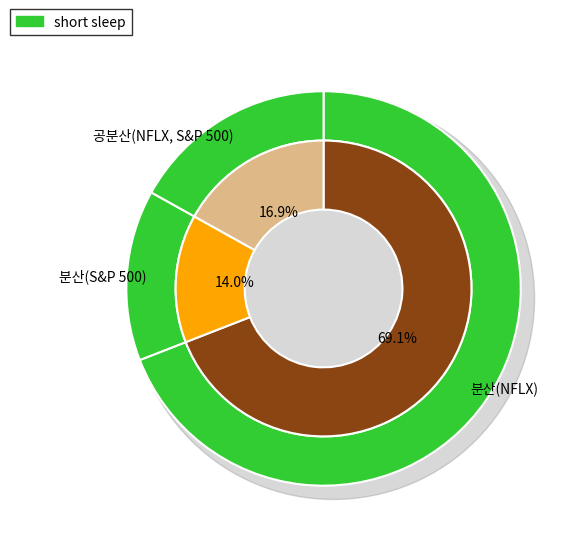

To the nearest percent, what percentage of the pie is 공분산(NFLX, S&P 500)?

17%